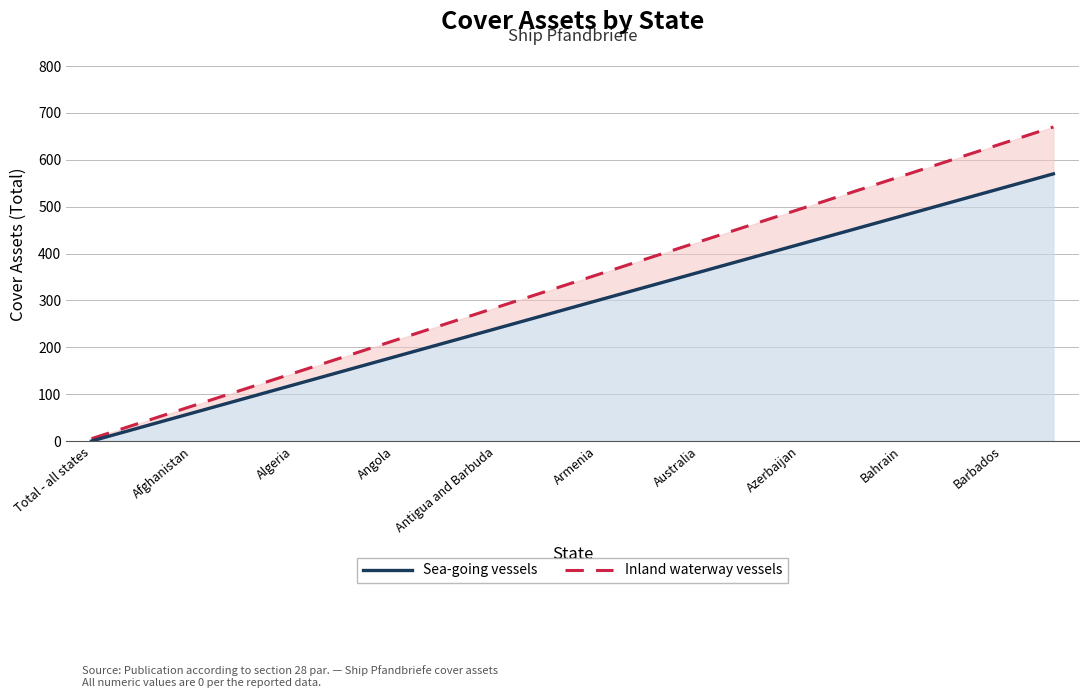

Rank the series by their average value, from lowest to highest.

Sea-going vessels, Inland waterway vessels